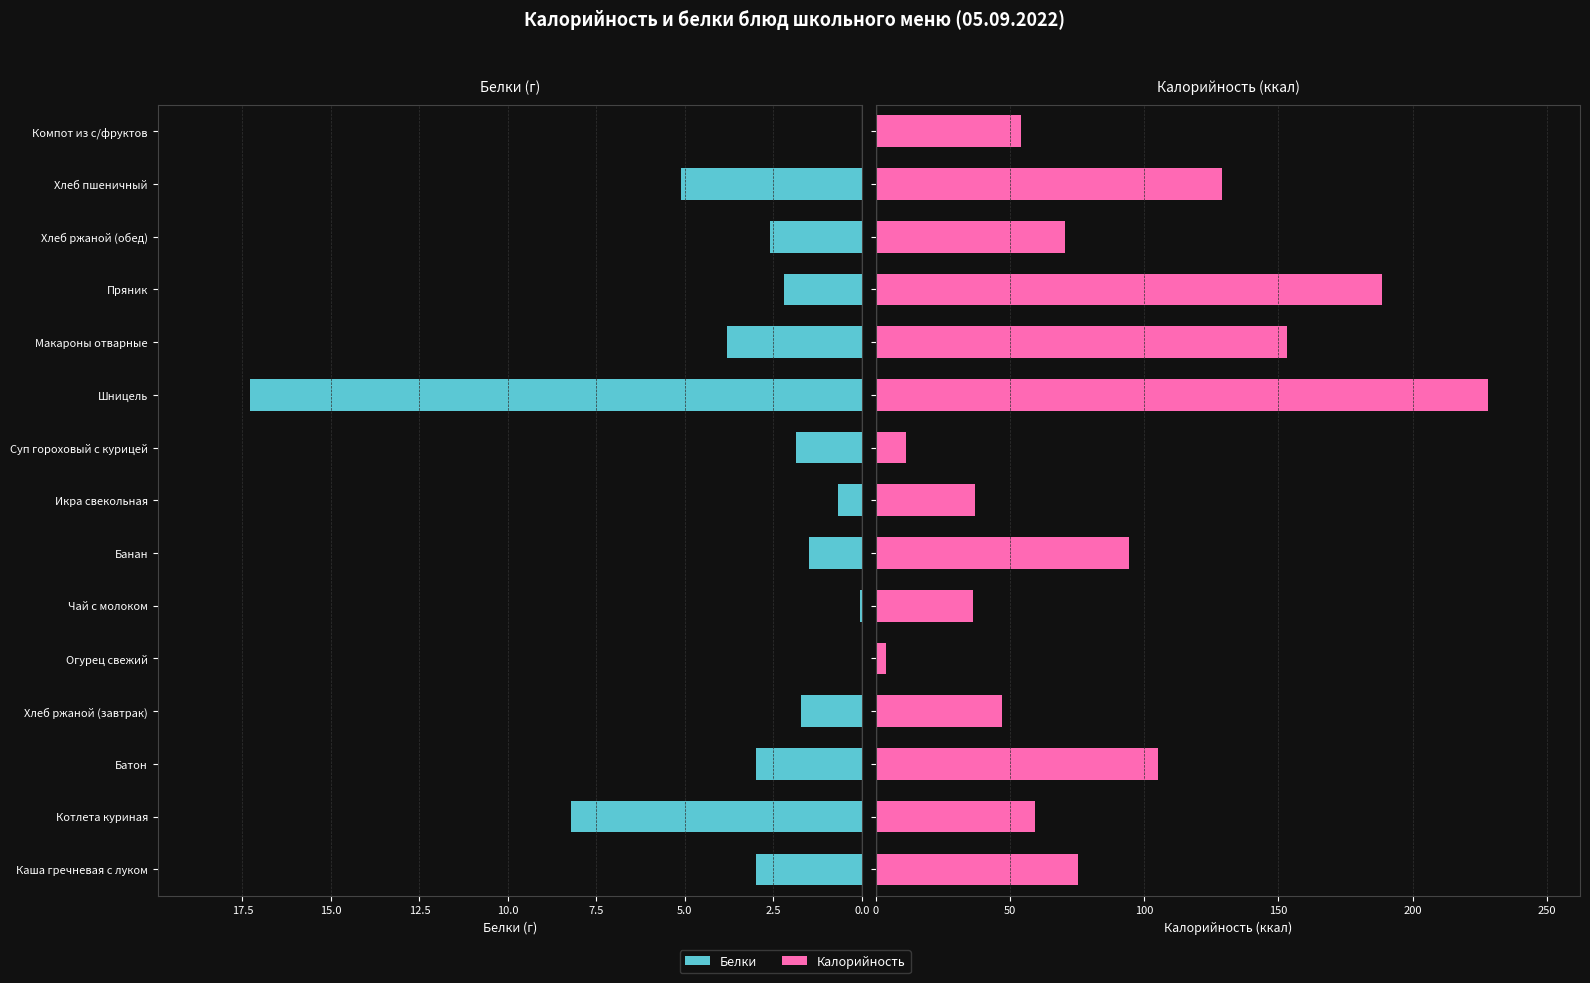

The Калорийность series shows 129.1 at Хлеб пшеничный. True or false?

True